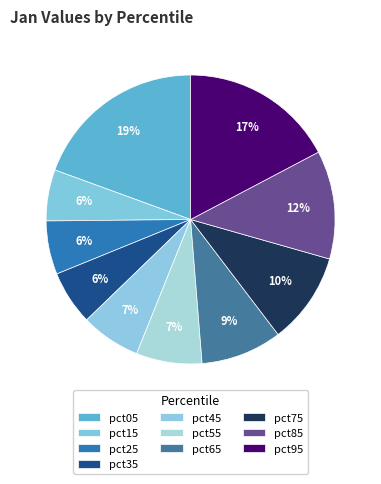

How many slices are in this pie chart?

10